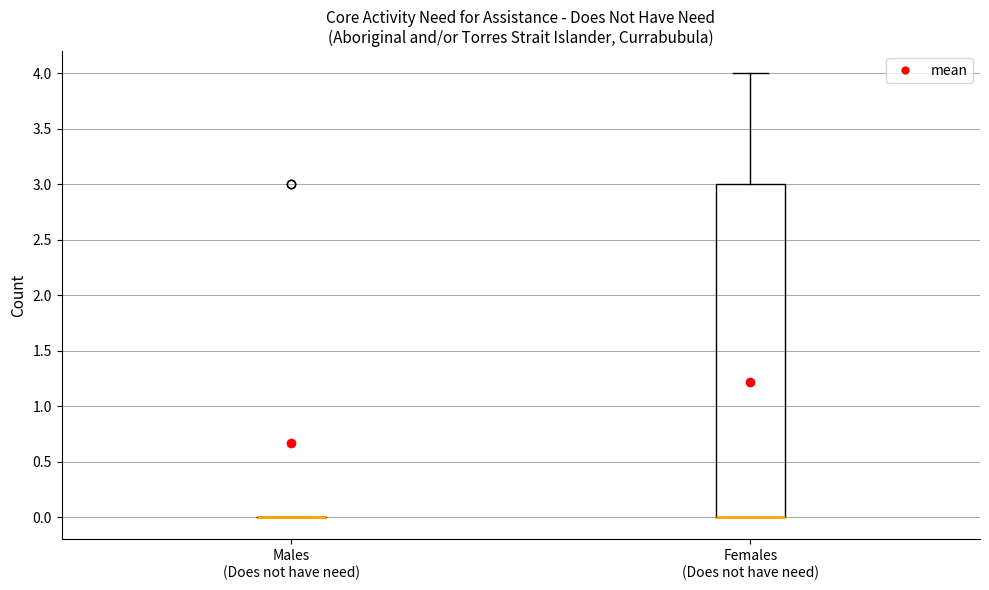

Which box is the tallest, from its lower edge to its upper edge?

Females (Does not have need)